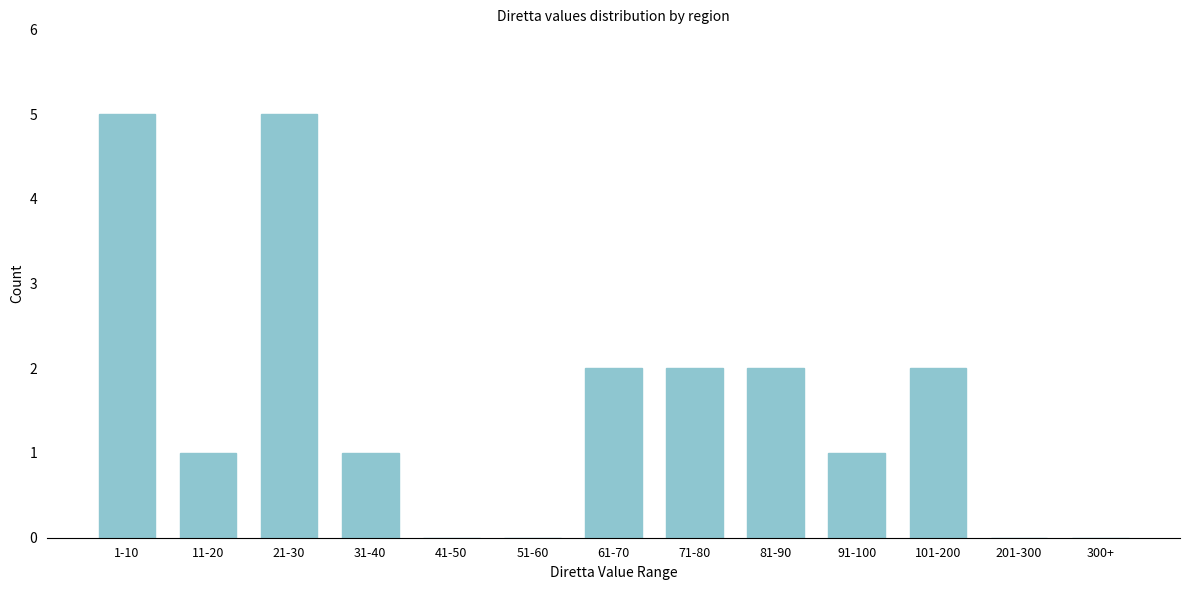

Reading right to left, transcribe all the data shown in this chart.

300+=0	201-300=0	101-200=2	91-100=1	81-90=2	71-80=2	61-70=2	51-60=0	41-50=0	31-40=1	21-30=5	11-20=1	1-10=5